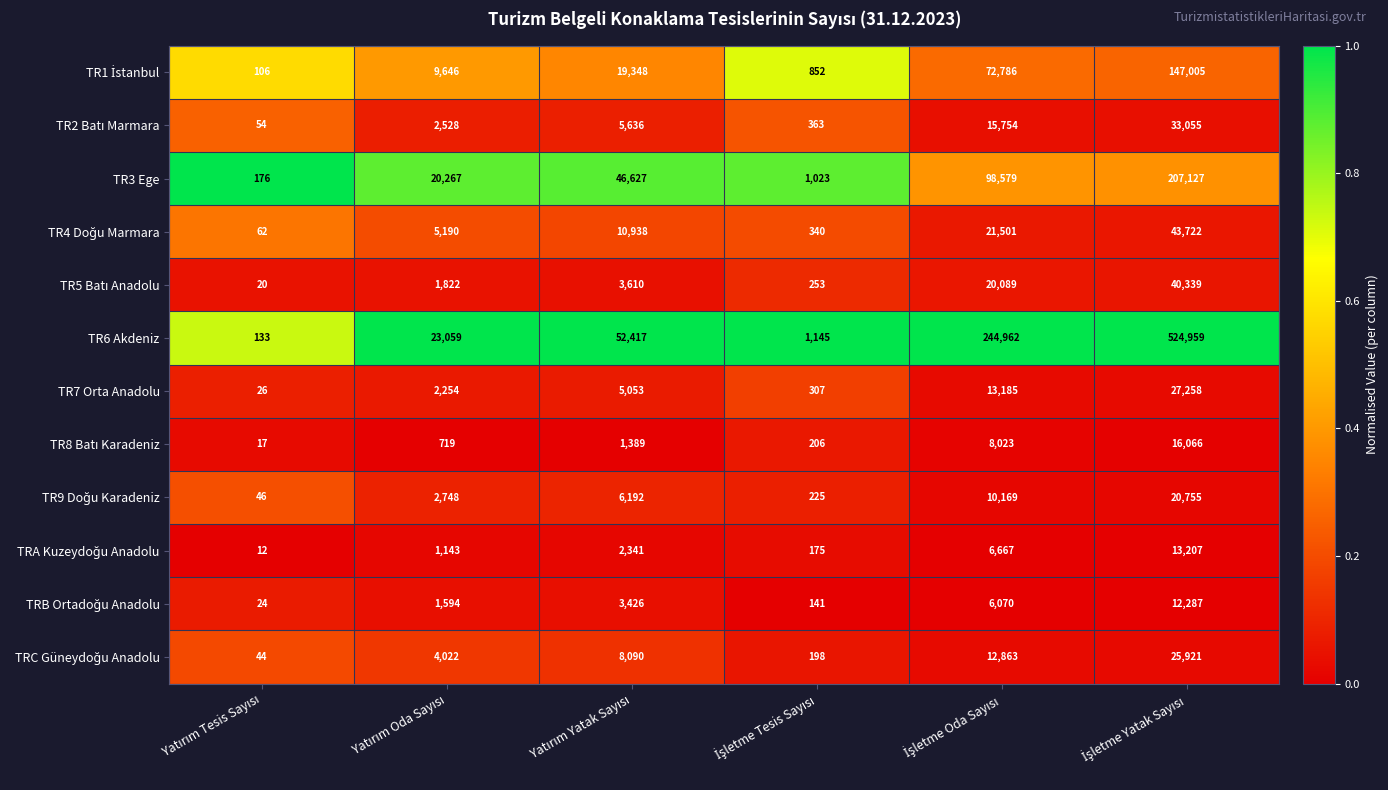

Which series has the largest total across all categories?

TR6 Akdeniz